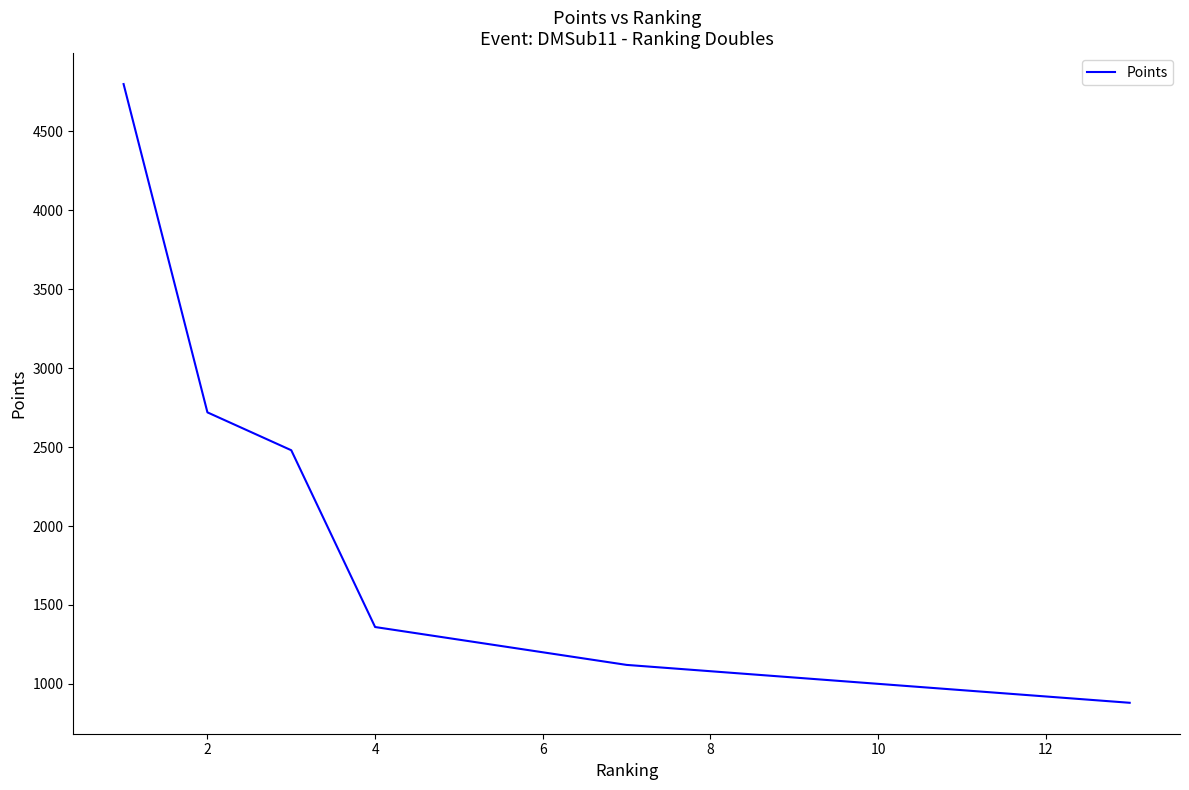

True or false: the data has more than 1 interior local peaks.

False